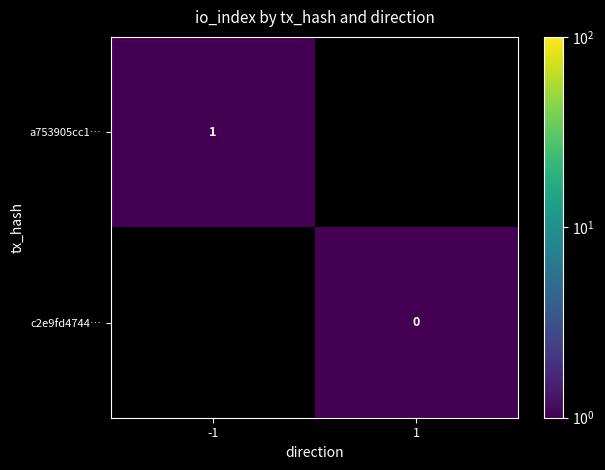

Which category has the lowest value across all series?

1